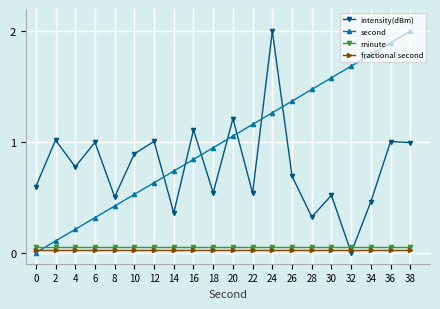

True or false: minute and fractional second cross at least once.

False